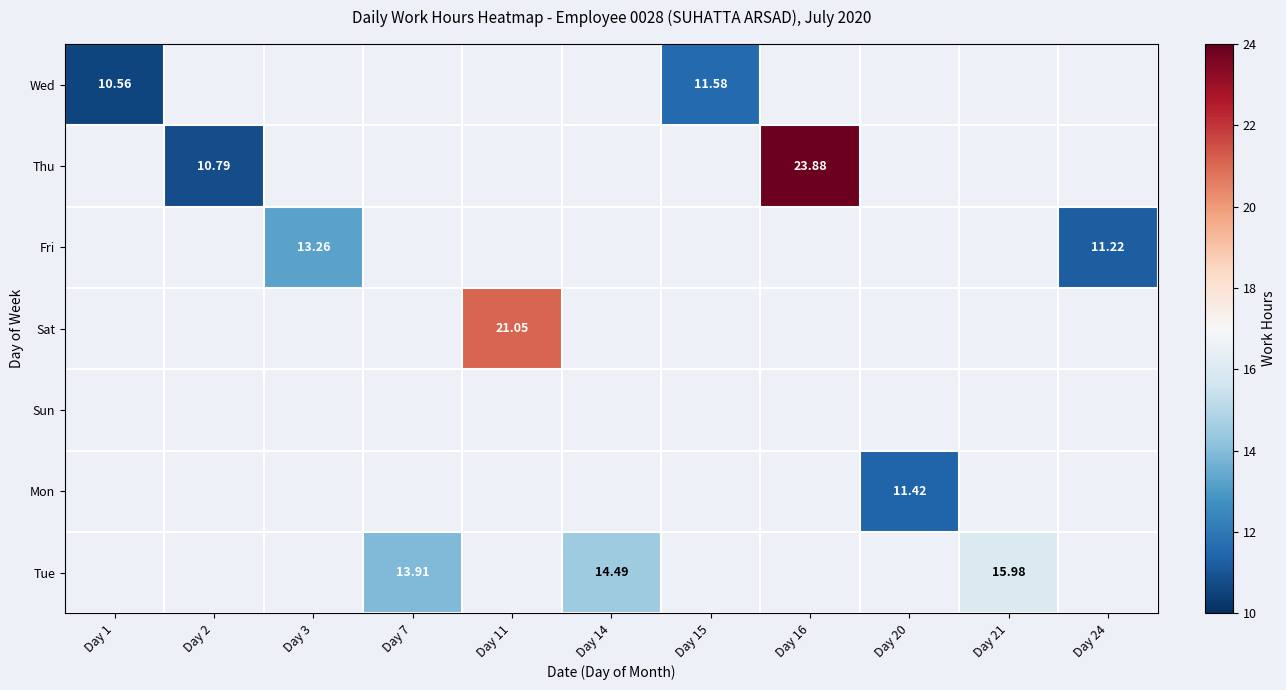

What is the maximum value shown in the chart?

23.9